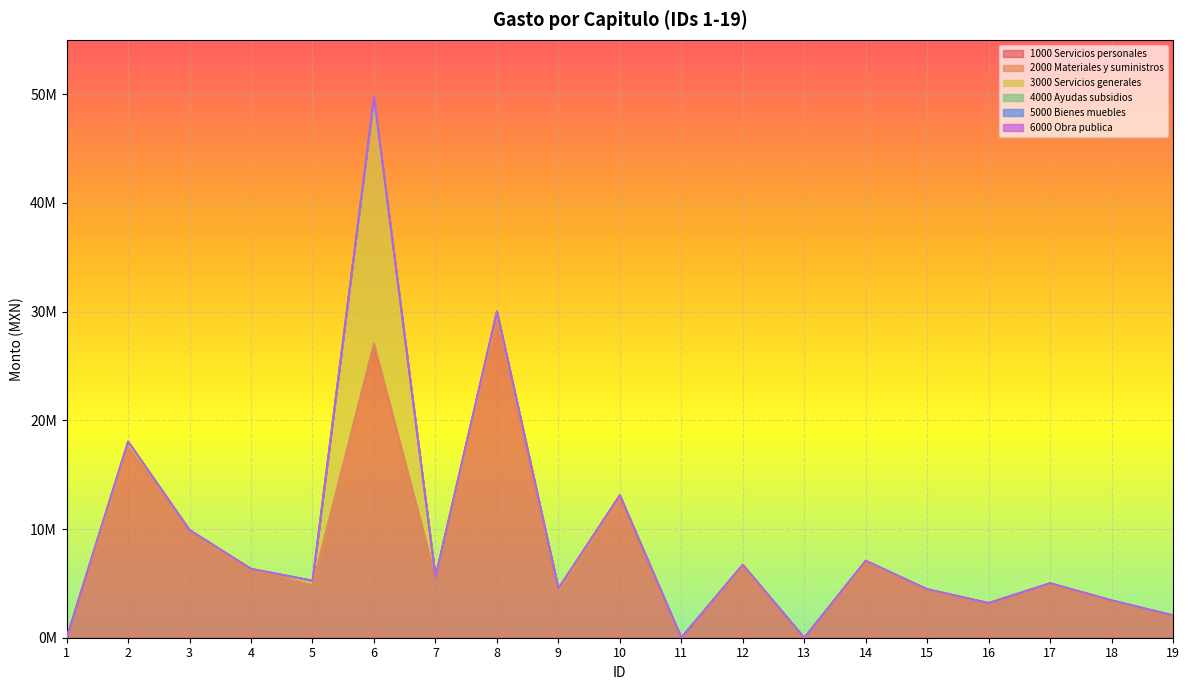

The 4000 Ayudas subsidios series shows 0.0 at 9. True or false?

True